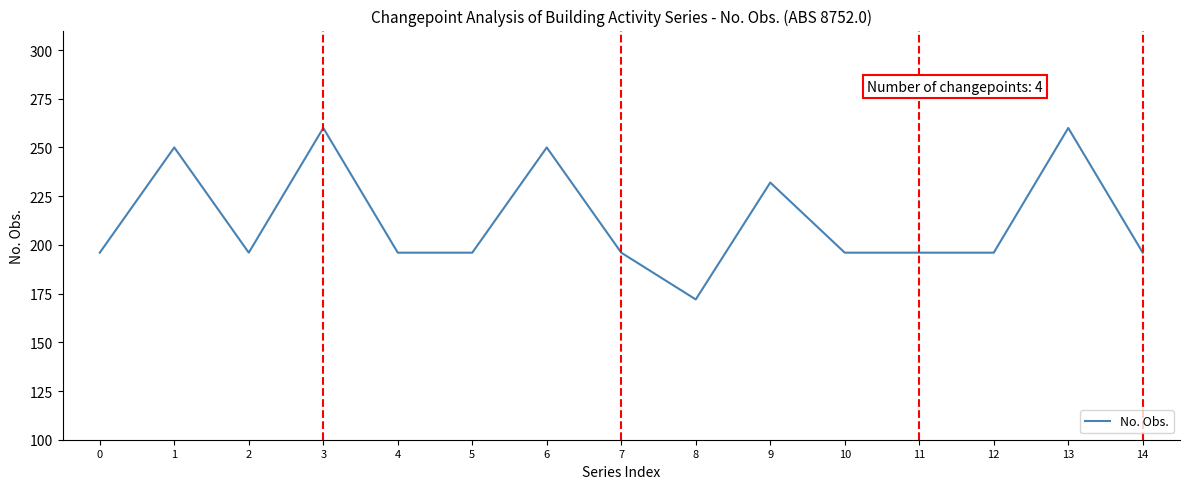

How many series are shown in this chart?

1